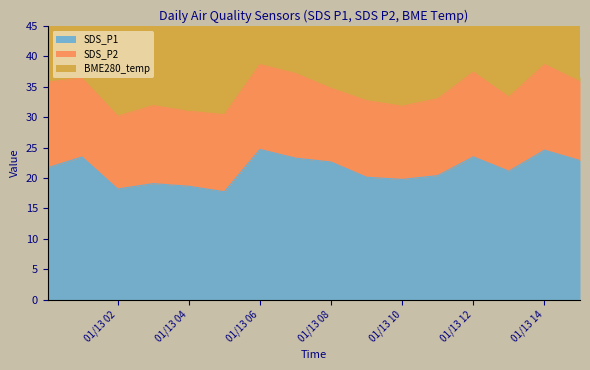

In SDS_P2, how many points are higher than both neighbors (excluding endpoints)?

5